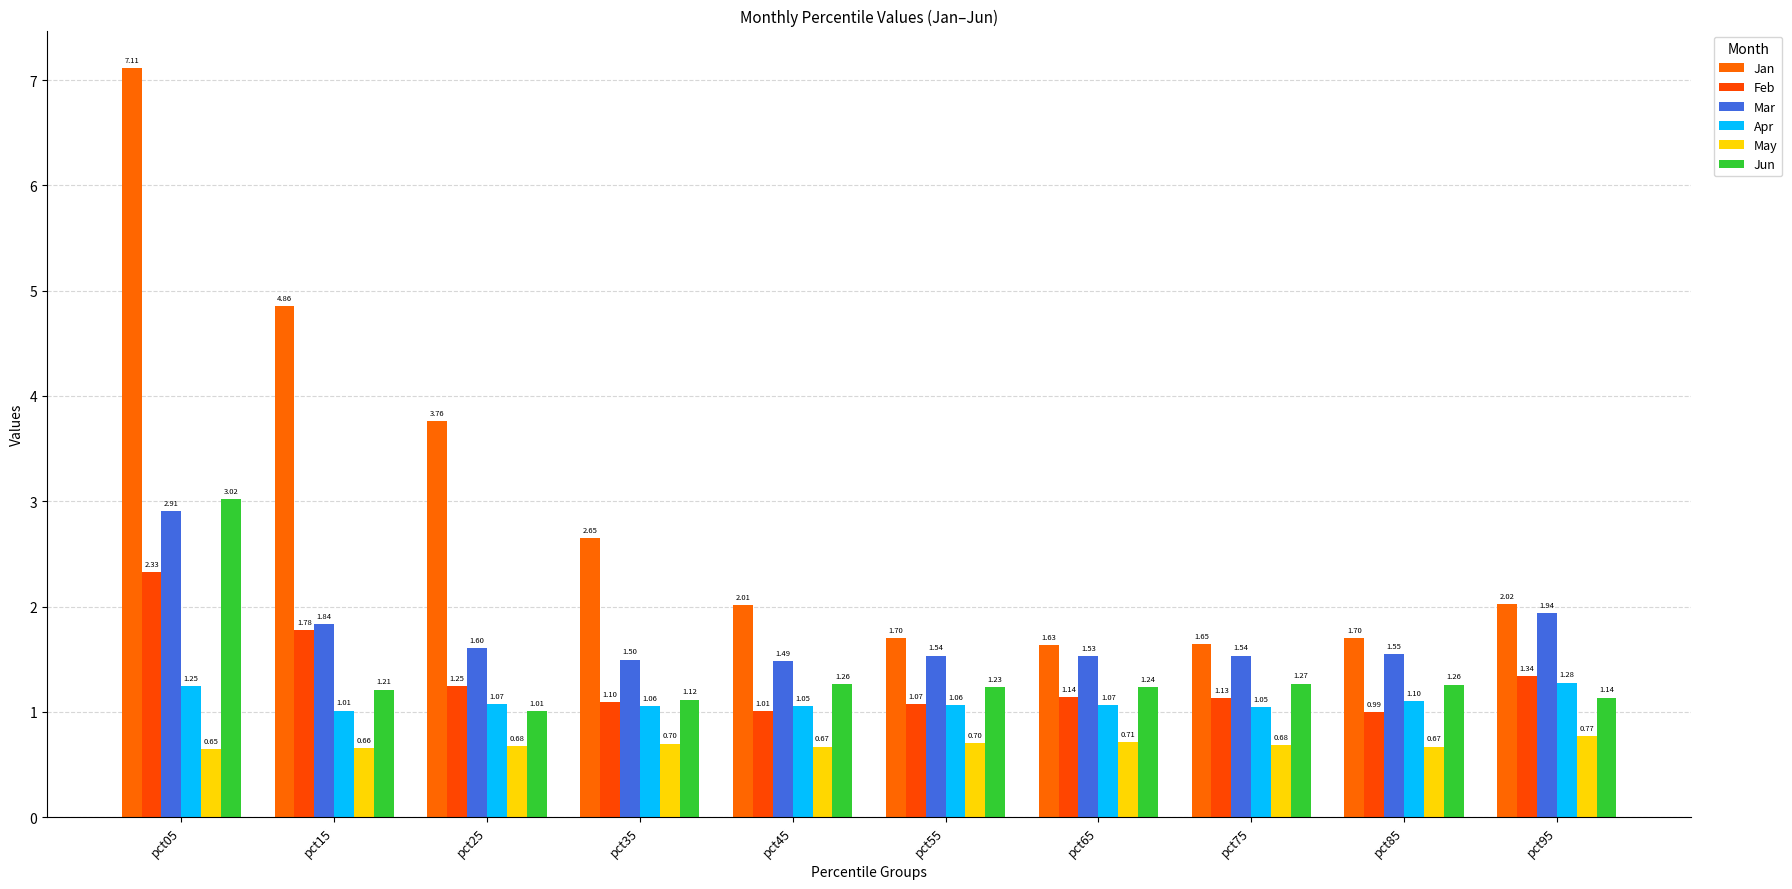

Where does the Feb series first go above 1?

pct05